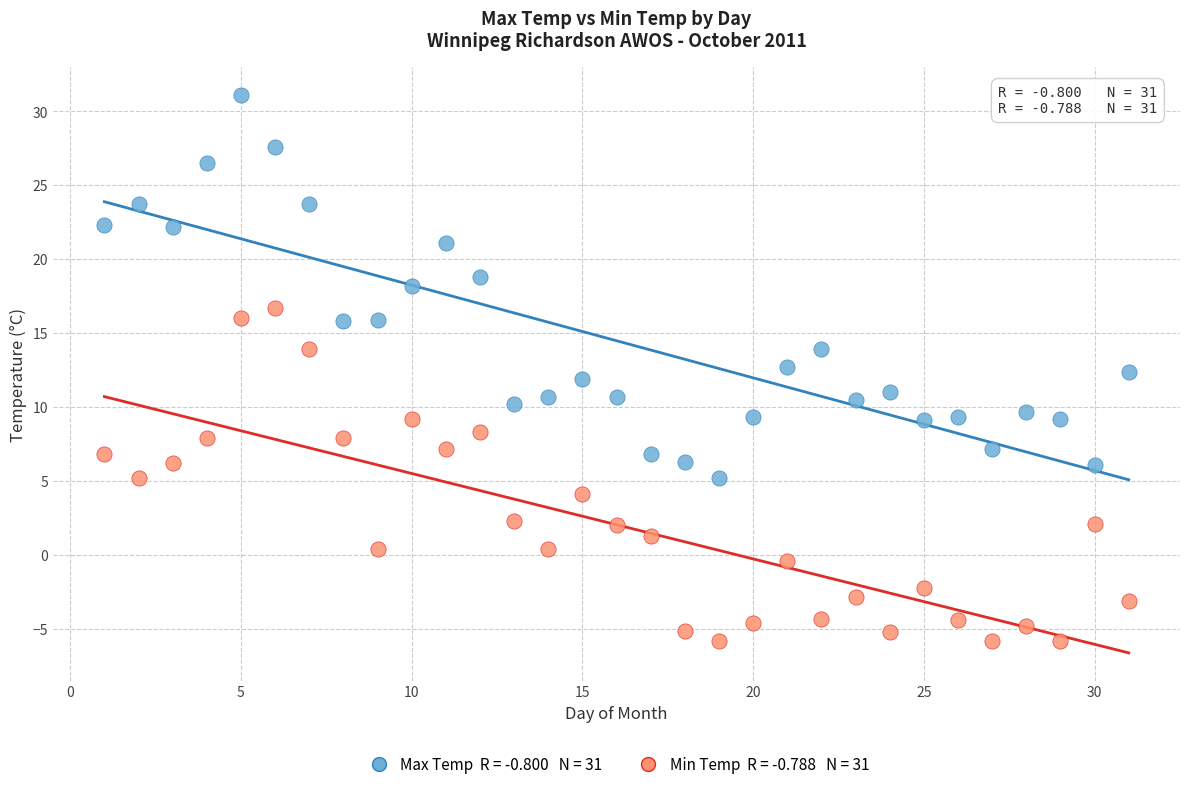

Across all data points, what is the range of X values (max minus min)?

30.0